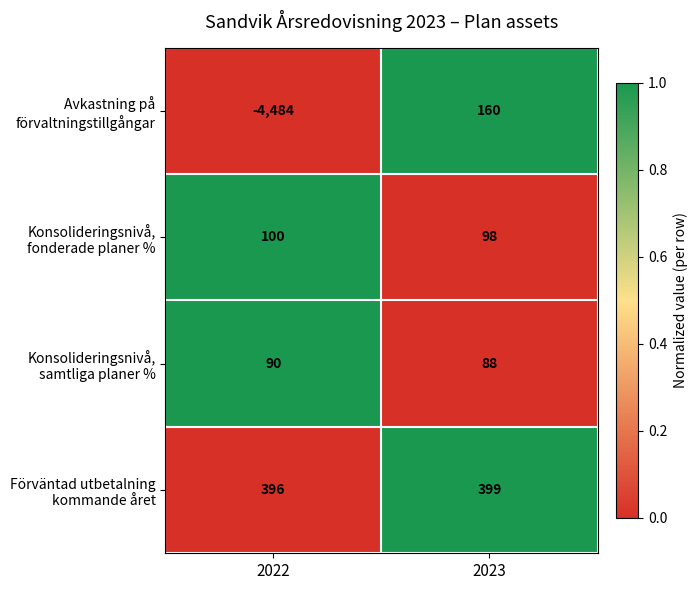

Rank the series at 2022 from highest to lowest value.

Förväntad utbetalning kommande året, Konsolideringsnivå, fonderade planer %, Konsolideringsnivå, samtliga planer %, Avkastning på förvaltningstillgångar